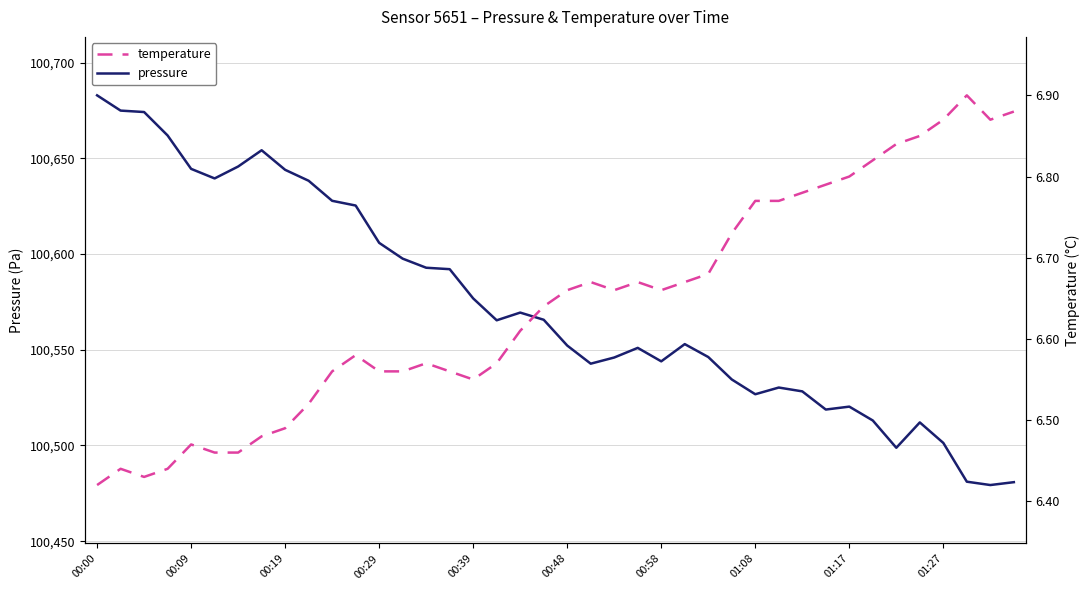

At which label is temperature closest to 6?

00:00